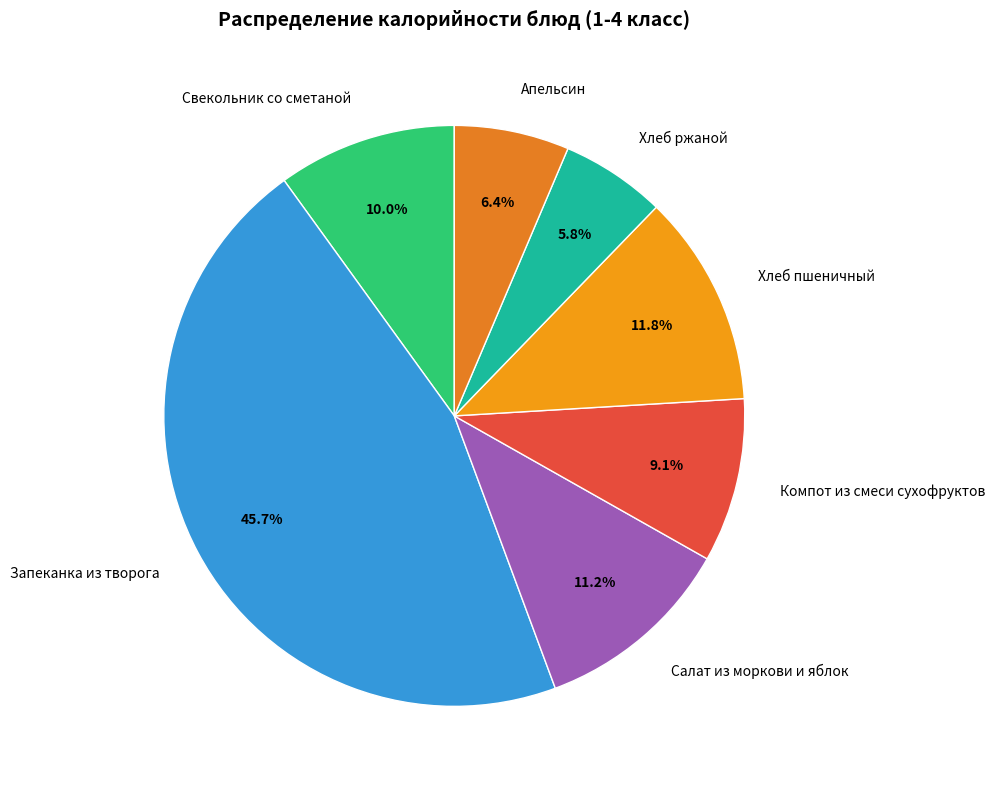

Approximately how many times larger is the value at Компот из смеси сухофруктов compared to Свекольник со сметаной?

0.9